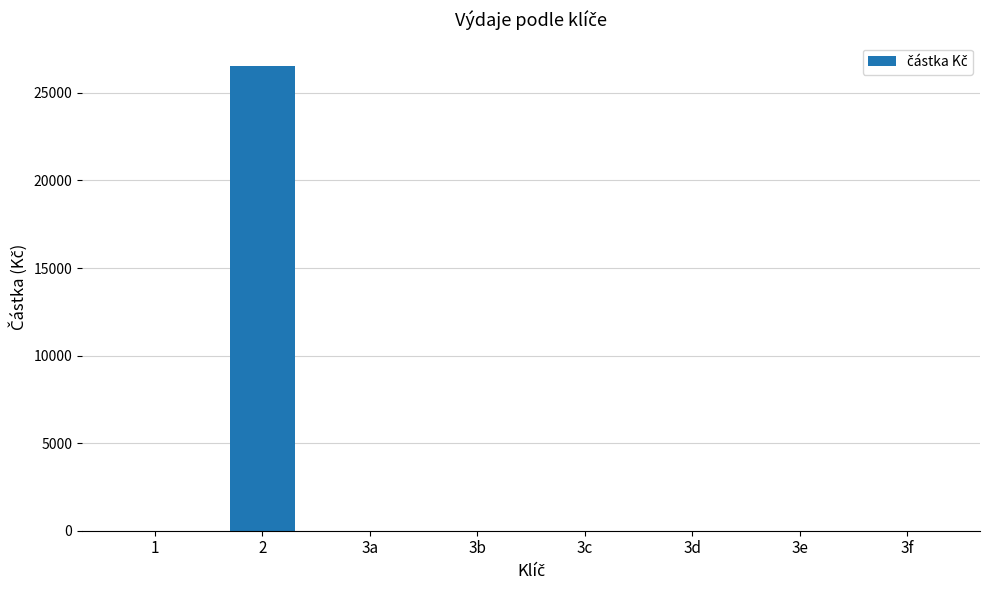

The value at 2 is 26546.7. True or false?

True